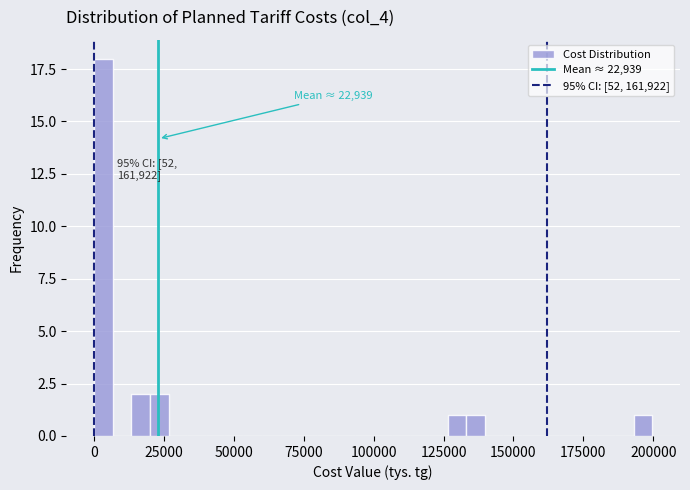

Around what value on the x-axis is the tallest bar? Give the approximate position of its centre, as read against the axis.

5000